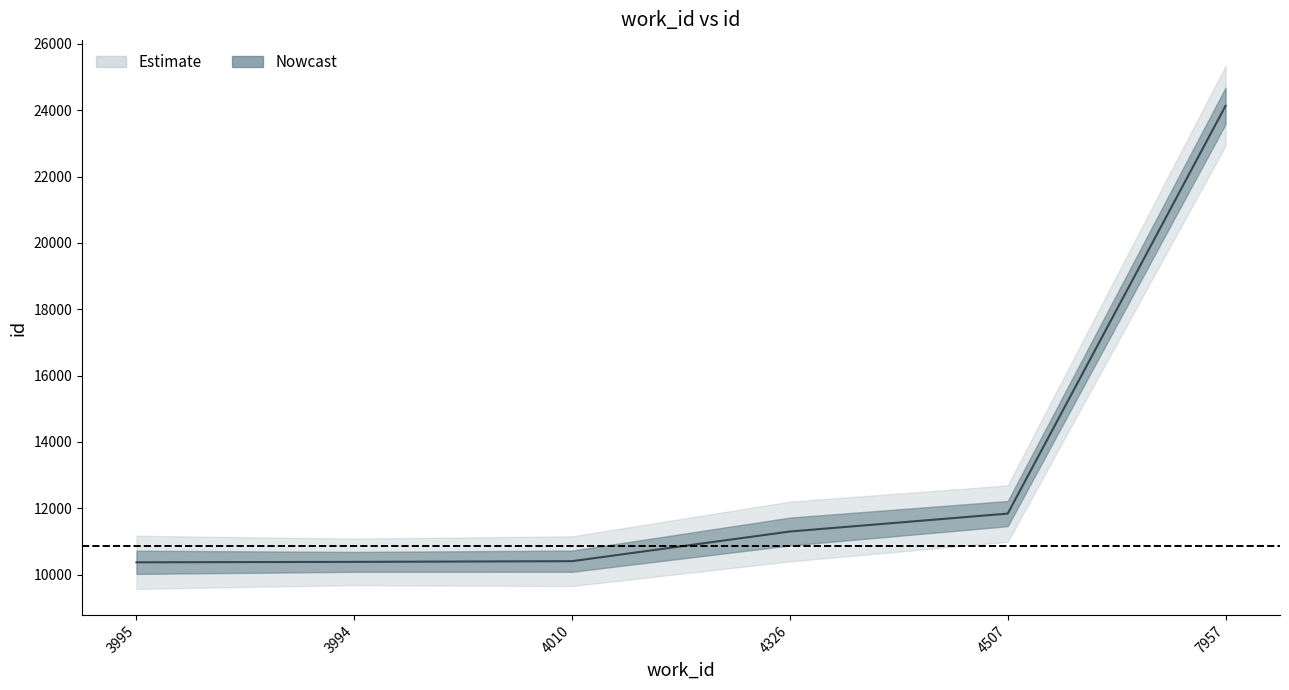

What is the value of the id_mid point at the 5th from the left?

11840